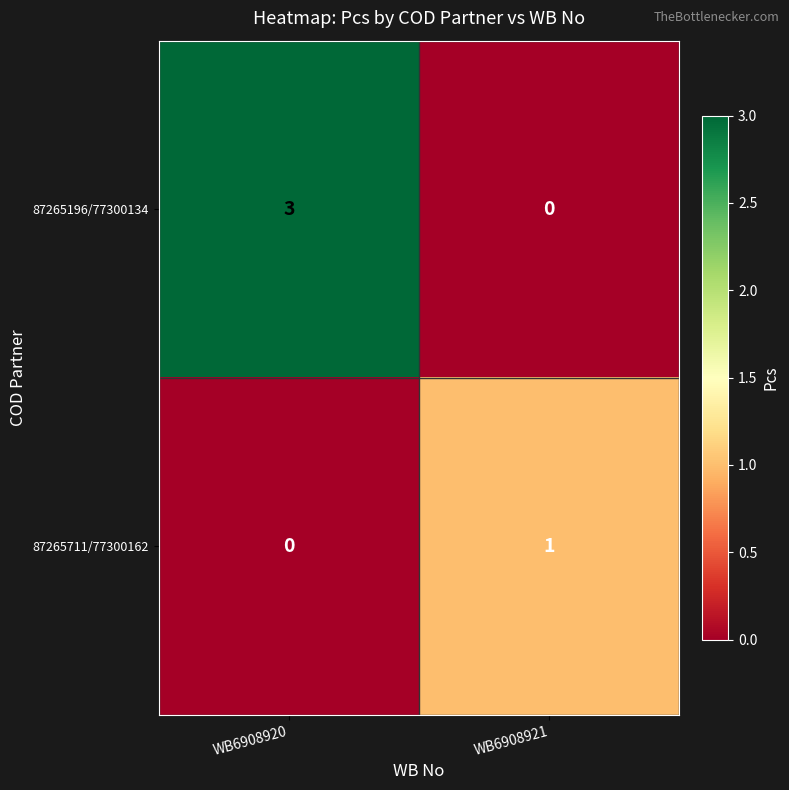

The 87265711/77300162 series shows 0 at WB6908920. True or false?

True